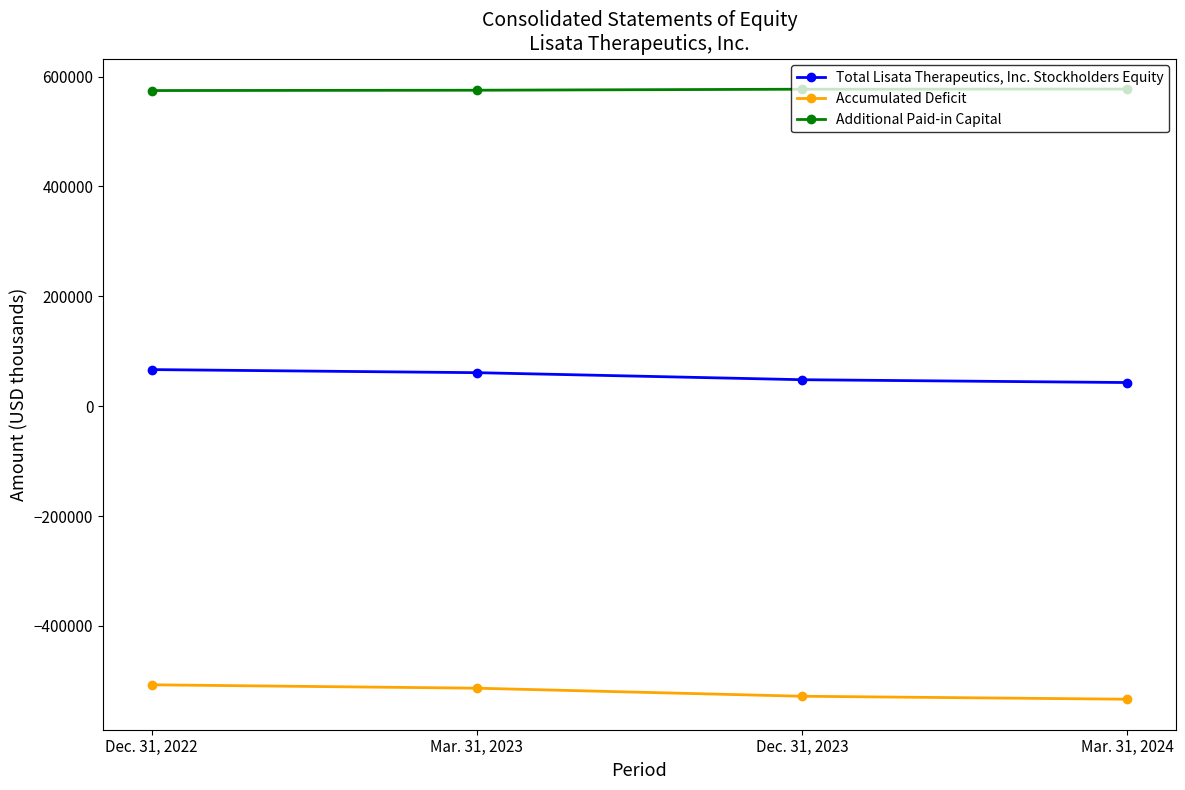

The value of Additional Paid-in Capital at Mar. 31, 2023 is 575137. True or false?

True